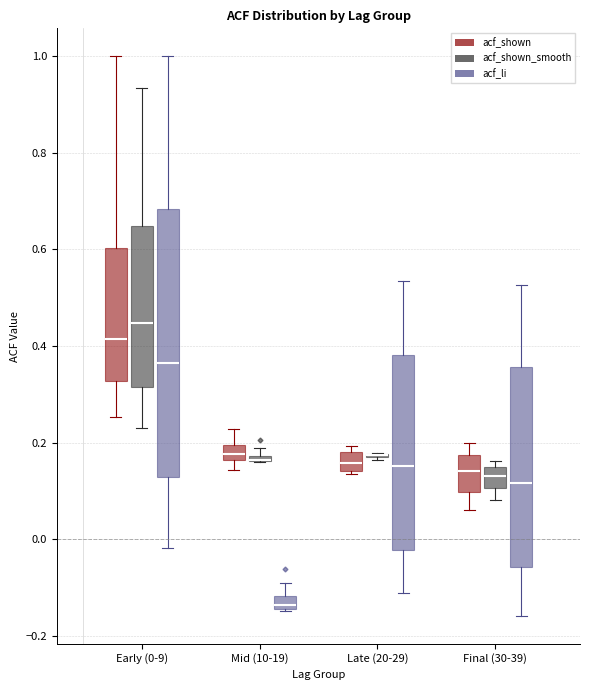

Which box is the tallest, from its lower edge to its upper edge?

Early (0-9) (acf_li)